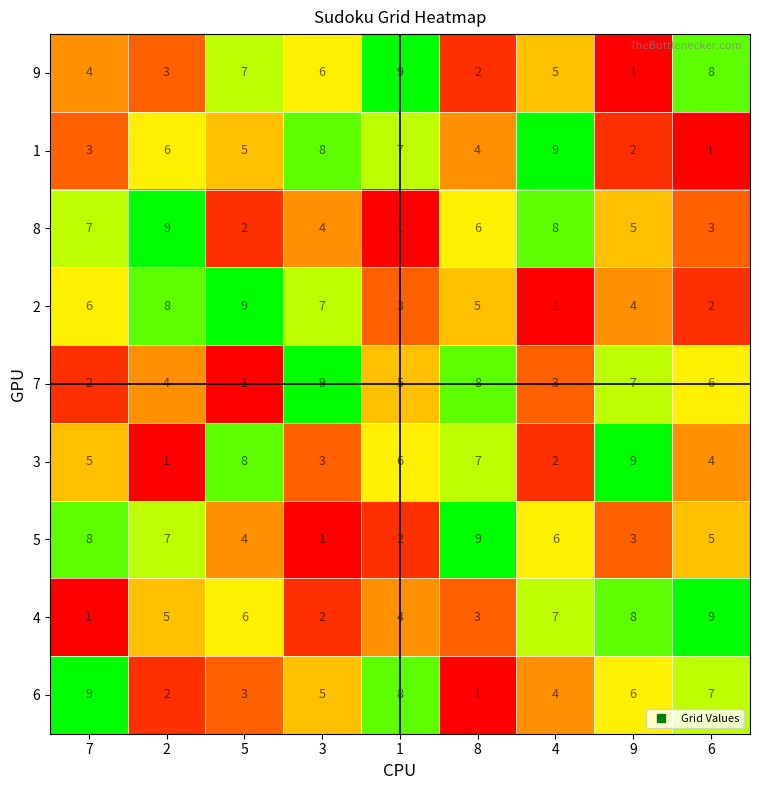

Which series changed the most between 9 and 6?

9